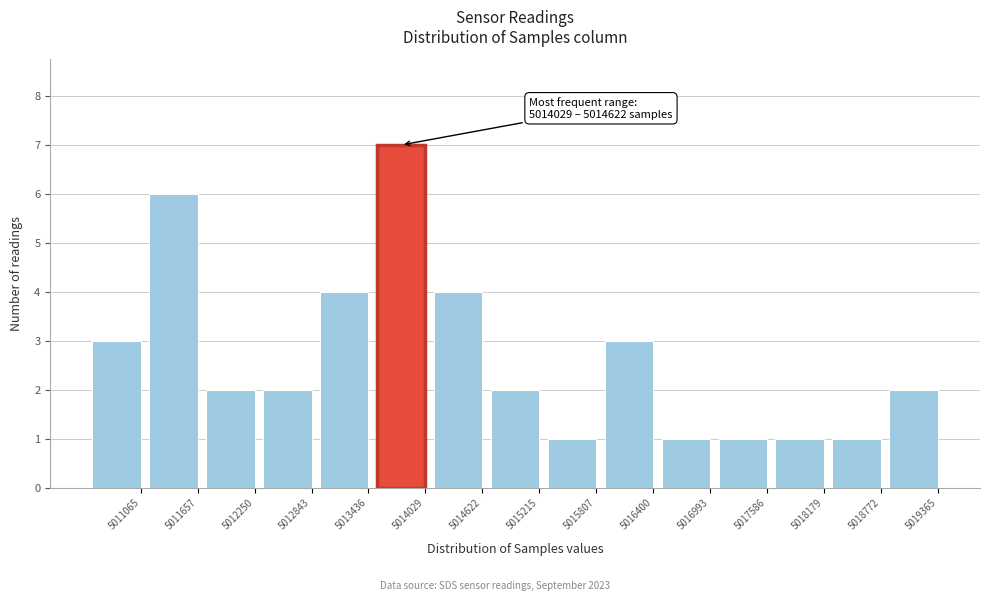

Reading right to left, extract all data points from this chart.

5019365=2	5018772=1	5018179=1	5017586=1	5016993=1	5016400=3	5015807=1	5015215=2	5014622=4	5014029=7	5013436=4	5012843=2	5012250=2	5011657=6	5011065=3